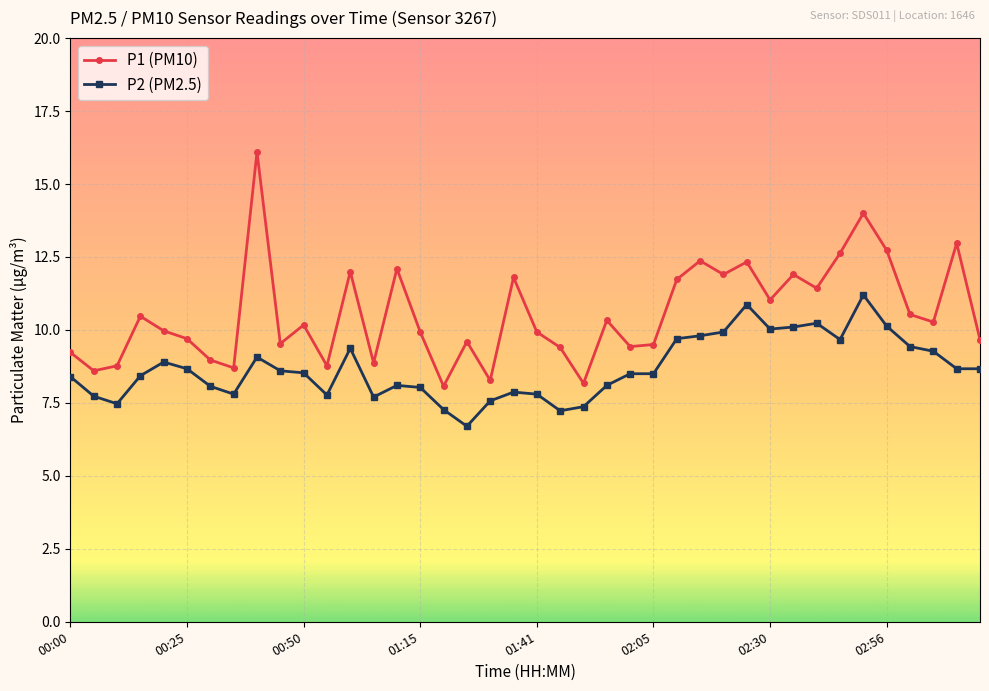

What is the value of the P2 (PM2.5) point at the 22nd from the left?

7.2